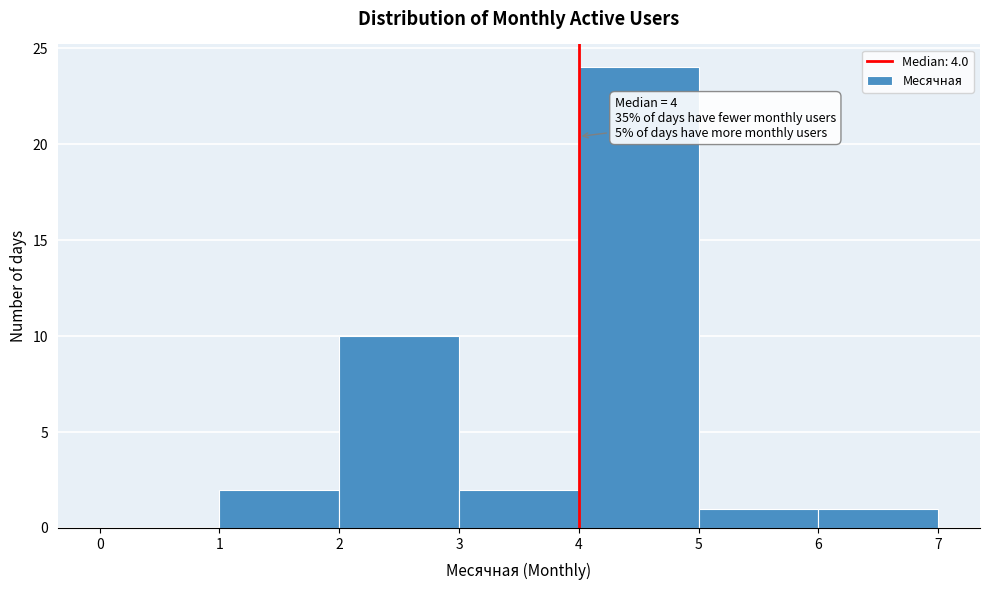

Over which range of the x-axis is the bar tallest?

4 to 5